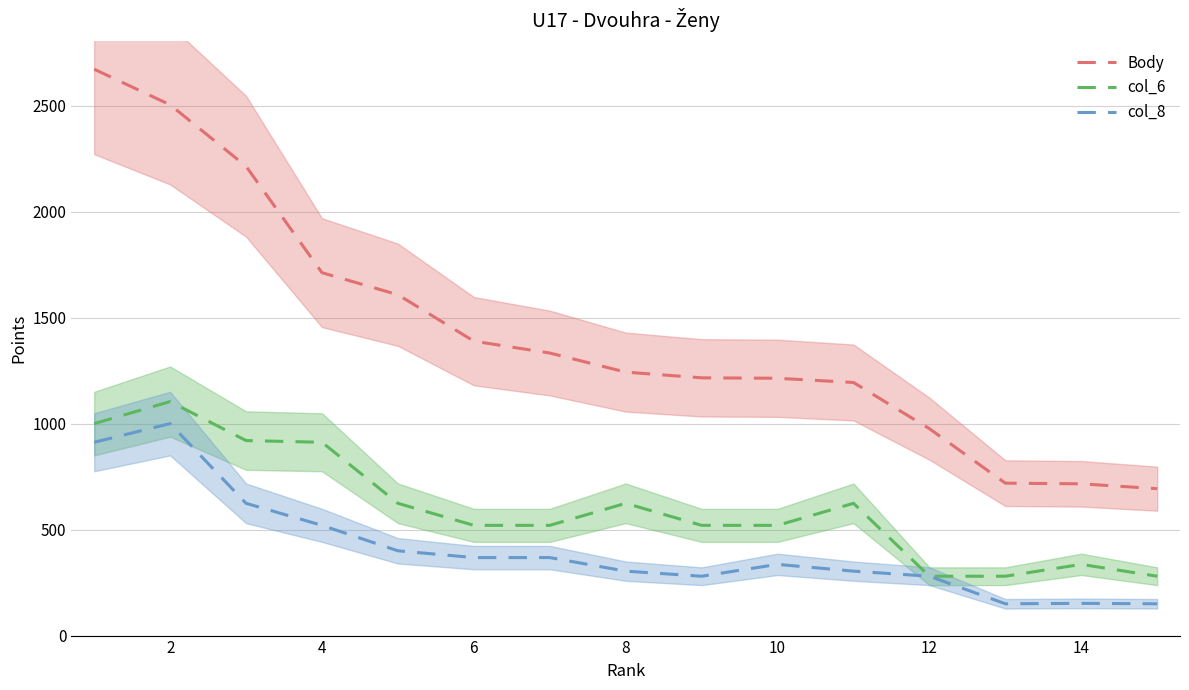

Is it true that col_8 equals 241 at 14?

False